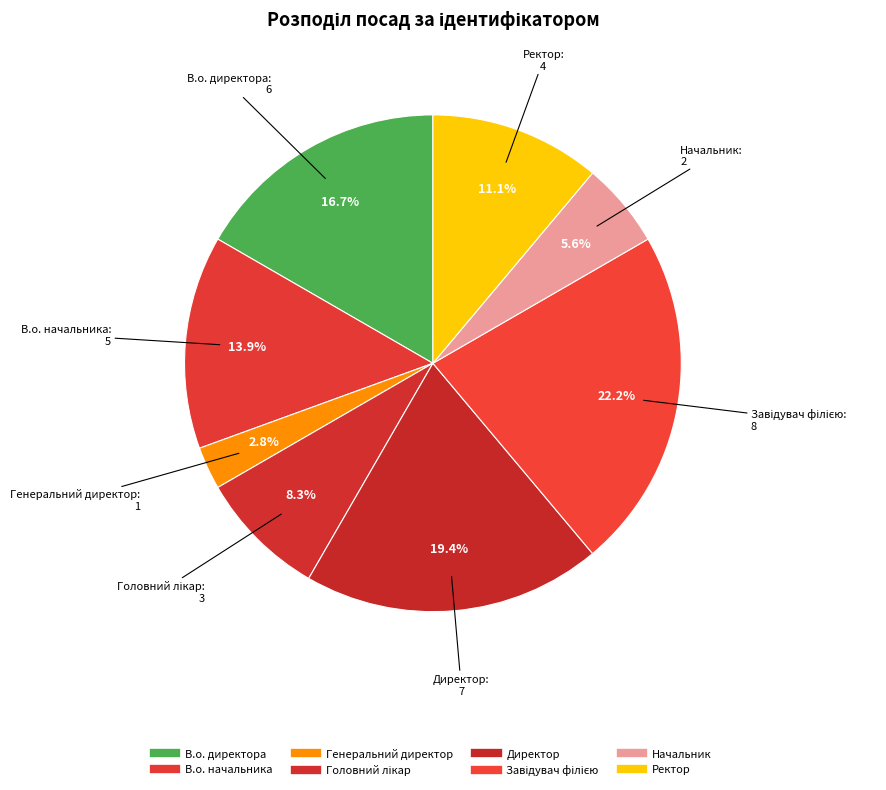

Count the number of slices in the pie.

8